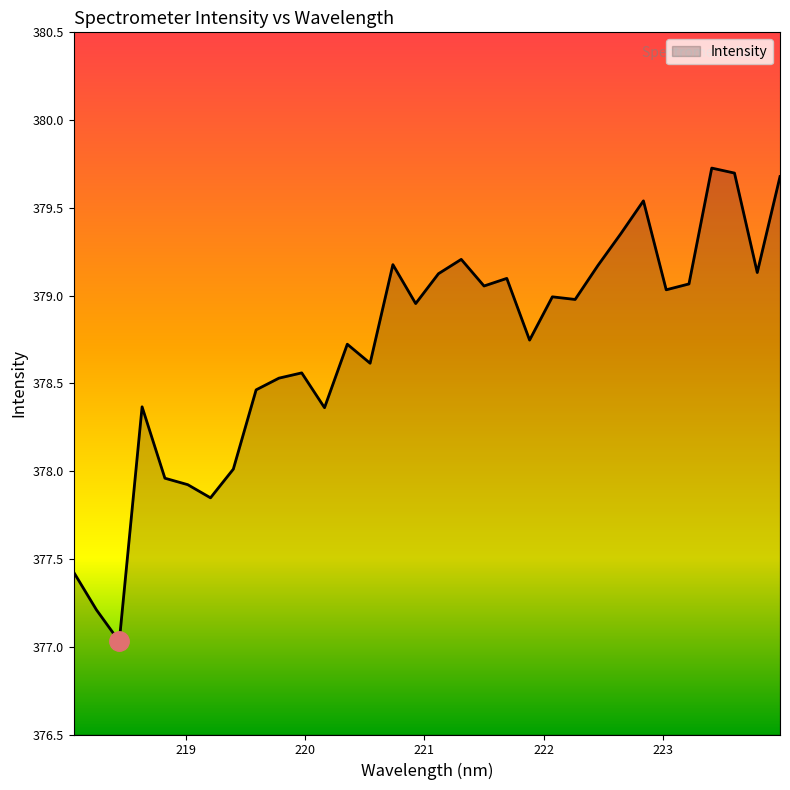

What is the sum of all values?

12118.8